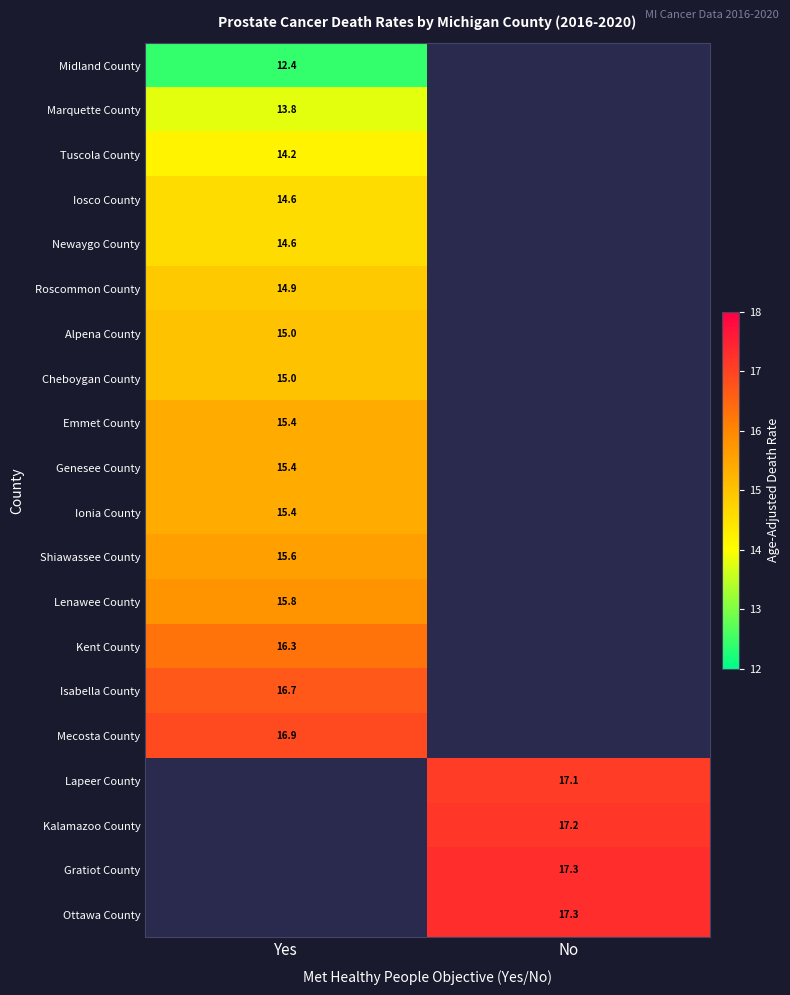

Which label corresponds to the smallest value in the chart?

Yes